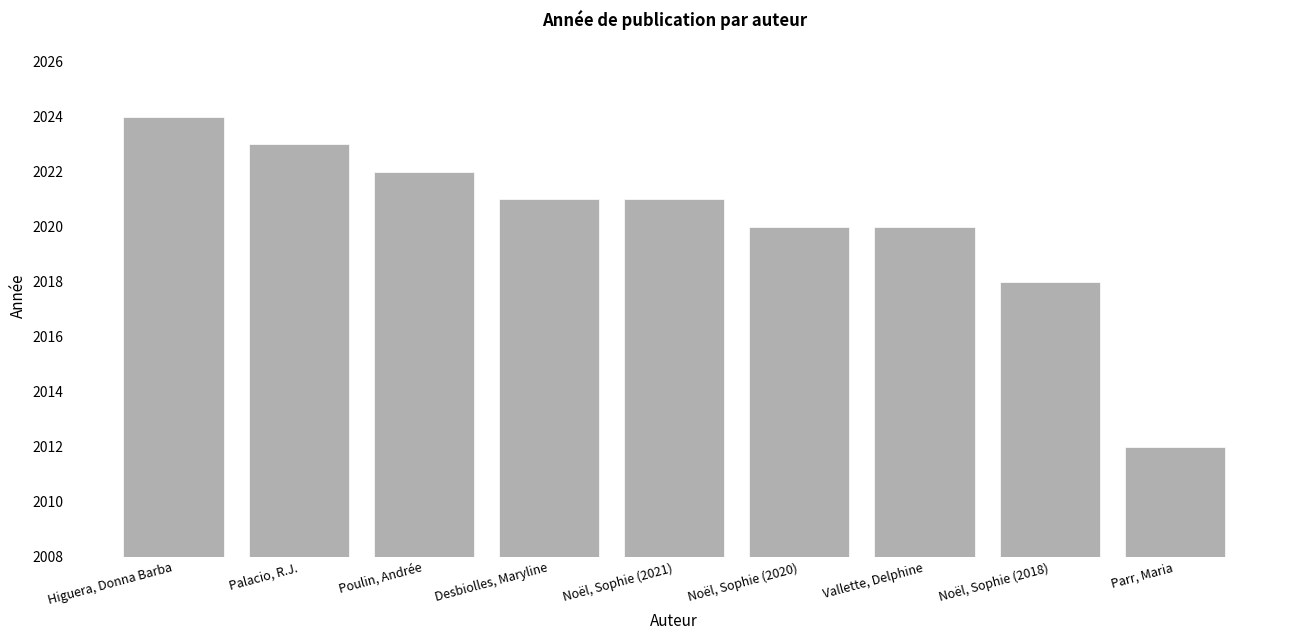

How many data points does each series have?

9